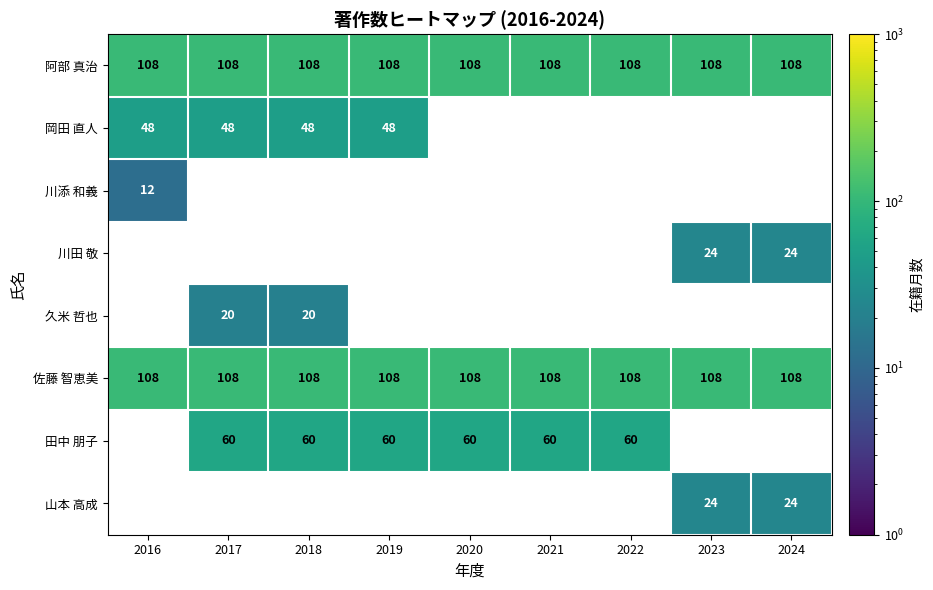

Is it true that 佐藤 智恵美 equals 32 at 2017?

False